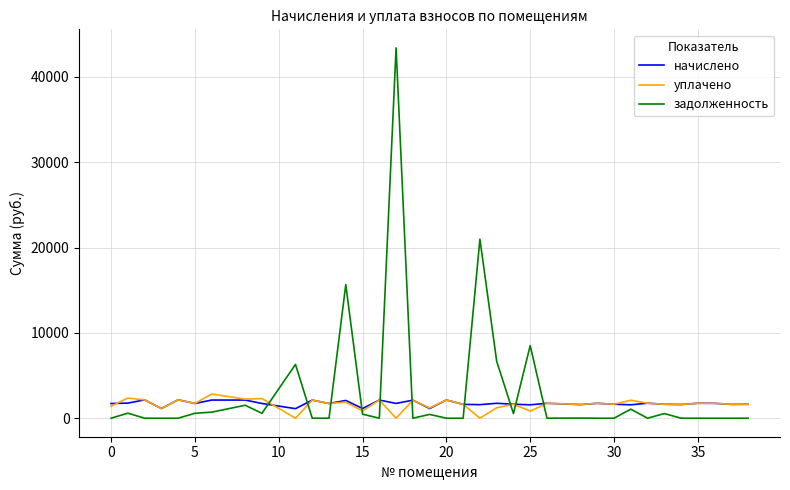

What is the difference between the second highest and minimum values in the задолженность series?

20994.1